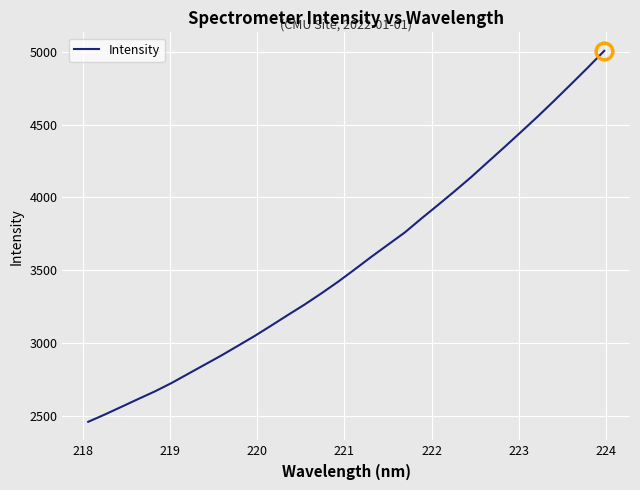

What is the difference between the maximum and minimum values?

2548.6